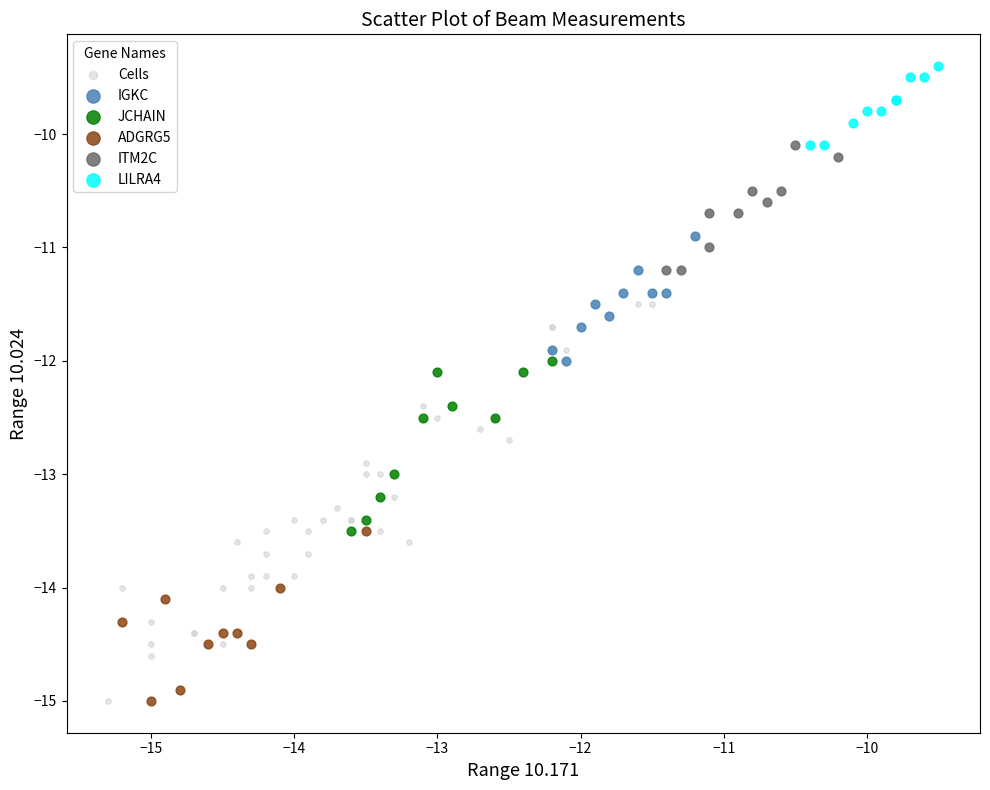

Which series has the widest spread of Y values?

Cells